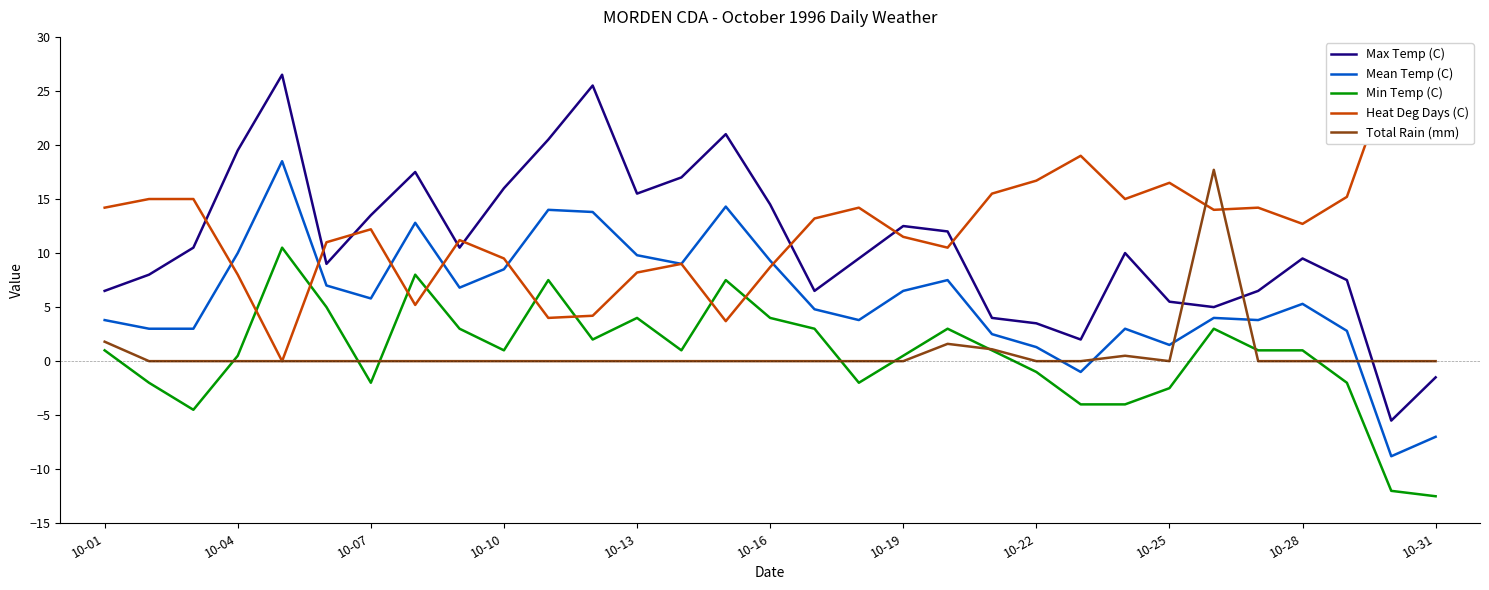

What is the lowest value of the Min Temp (C) series?

-12.5